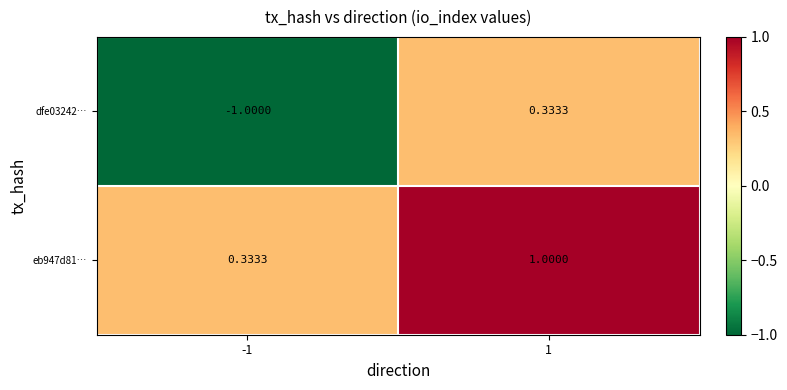

Is the value of eb947d81… at 1 greater than the value of dfe03242… at 1?

Yes